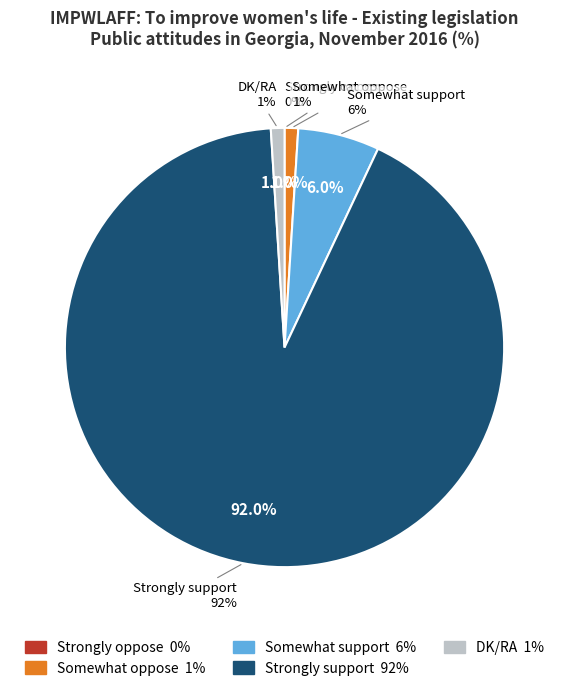

To the nearest percent, what is the difference between the Strongly oppose and DK/RA slice percentages?

1%